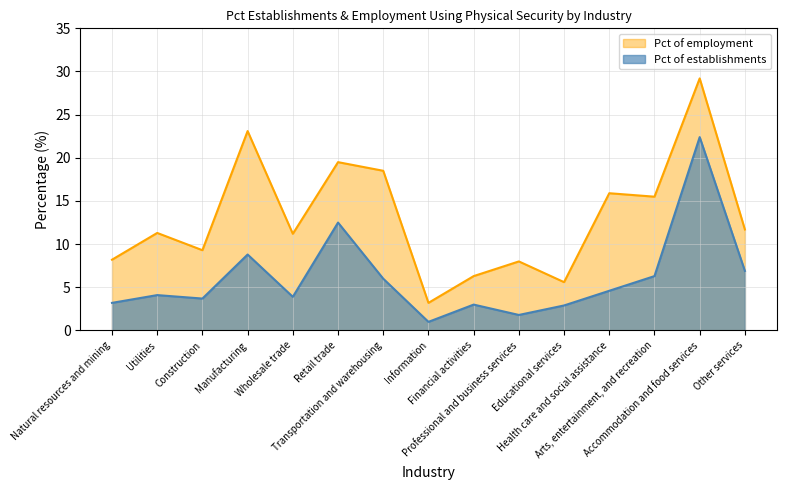

How many interior local peaks does the Pct of establishments series have?

5